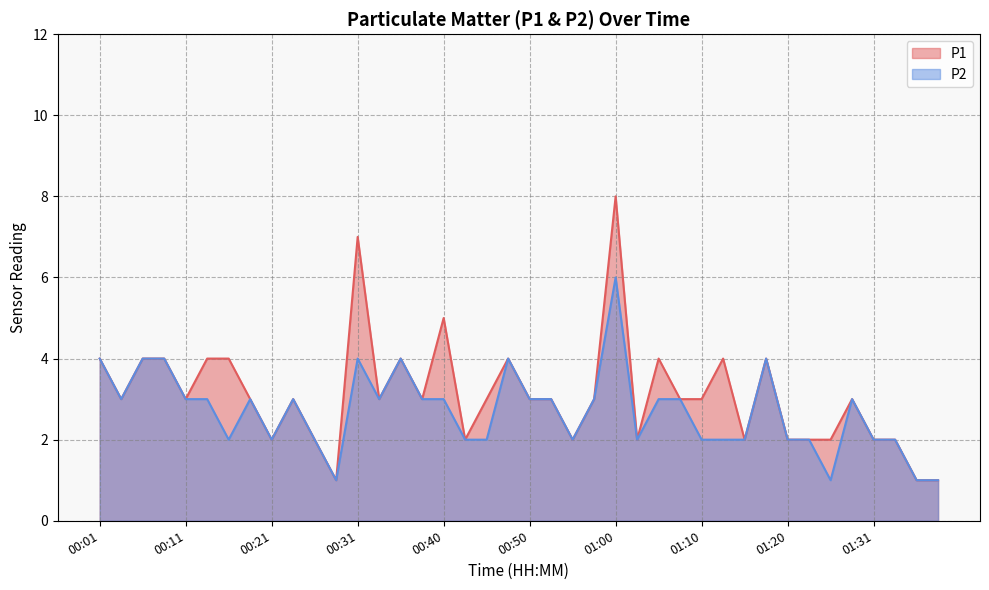

Which has a higher value, 01:20 or 01:18?

01:18